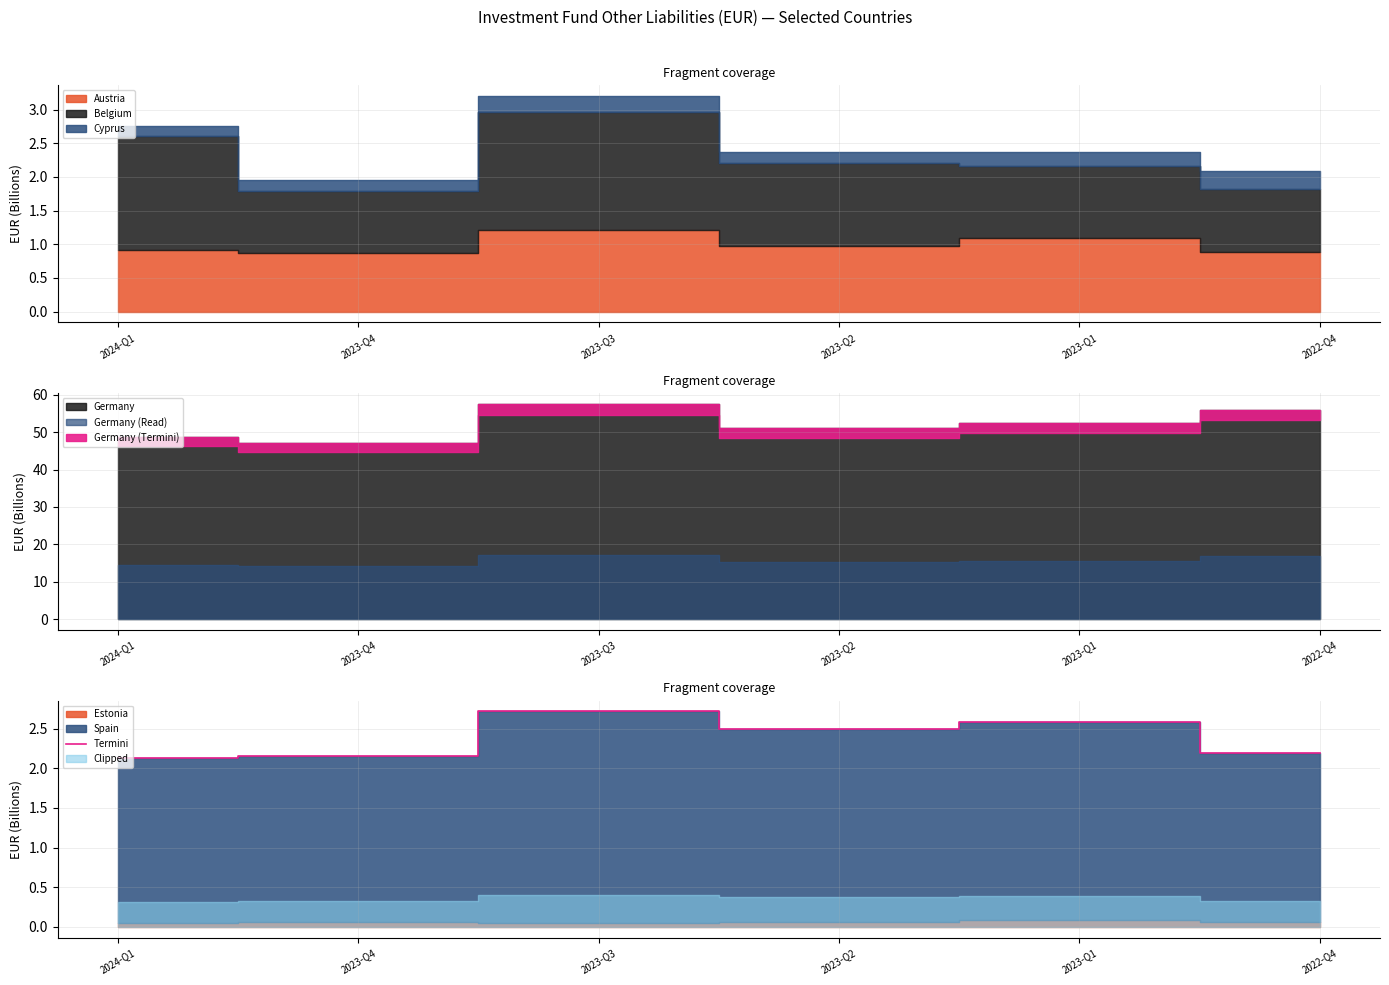

What is the average value?

2.4